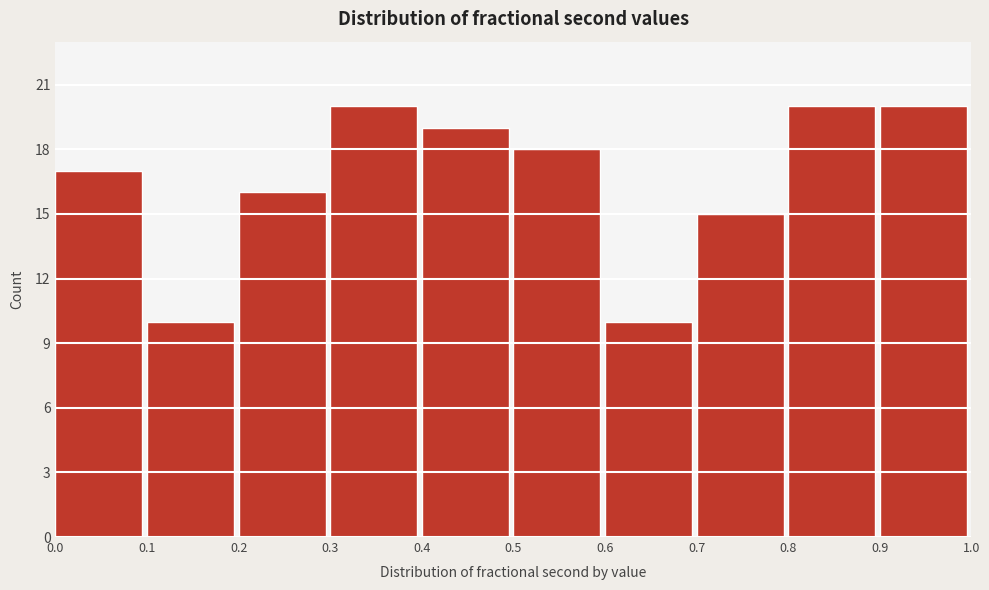

Reading left to right, list every bar in this chart as the range it spans on the x-axis followed by its height. The values are not printed on the chart, so give them approximately, as read against the axis.

0.0 to 0.1: 17
0.1 to 0.2: 10
0.2 to 0.3: 16
0.3 to 0.4: 20
0.4 to 0.5: 19
0.5 to 0.6: 18
0.6 to 0.7: 10
0.7 to 0.8: 15
0.8 to 0.9: 20
0.9 to 1.0: 20